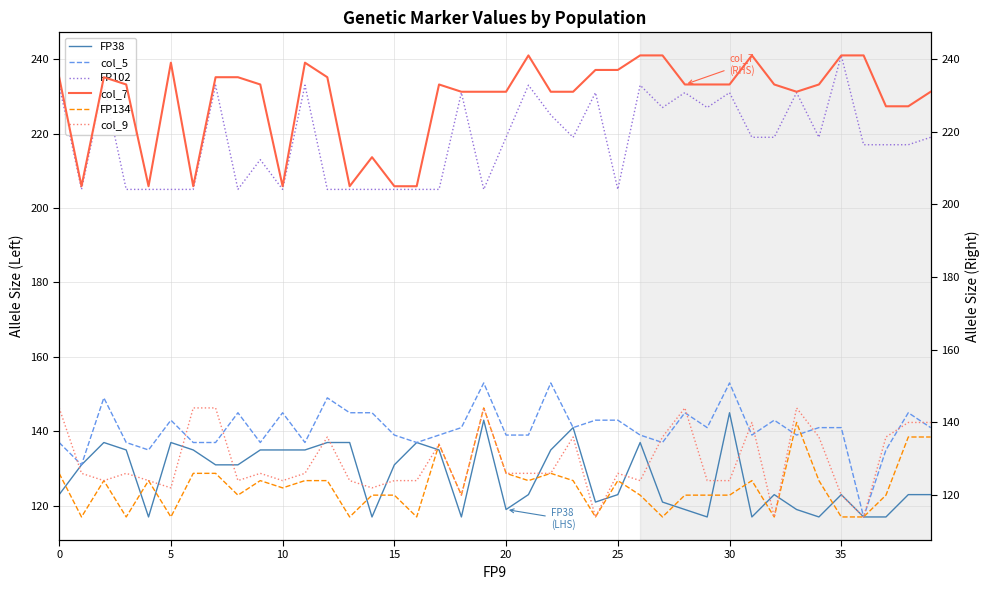

Which series ends up on top after the final intersection of col_5 and col_9?

col_5